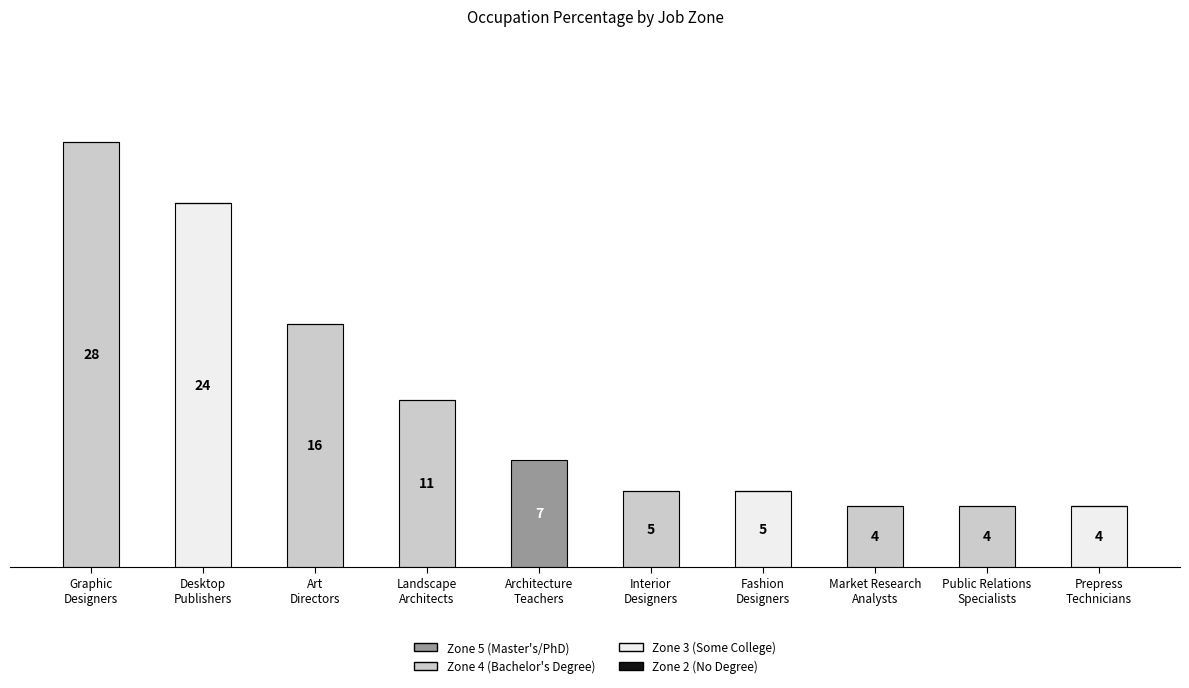

Which series has the largest range (max minus min)?

Zone 4 (Bachelor's Degree)